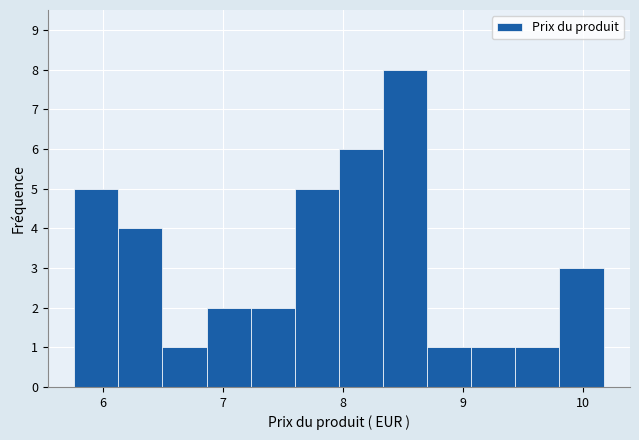

Read against the x-axis, roughly where is the centre of the tallest bar?

8.5